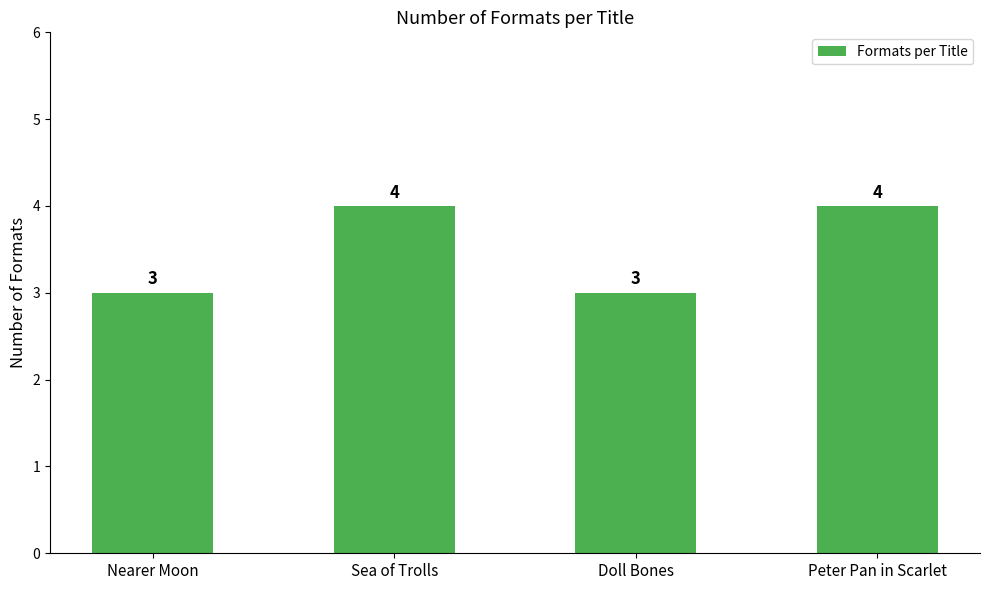

What is the change in value from Sea of Trolls to Doll Bones?

-1